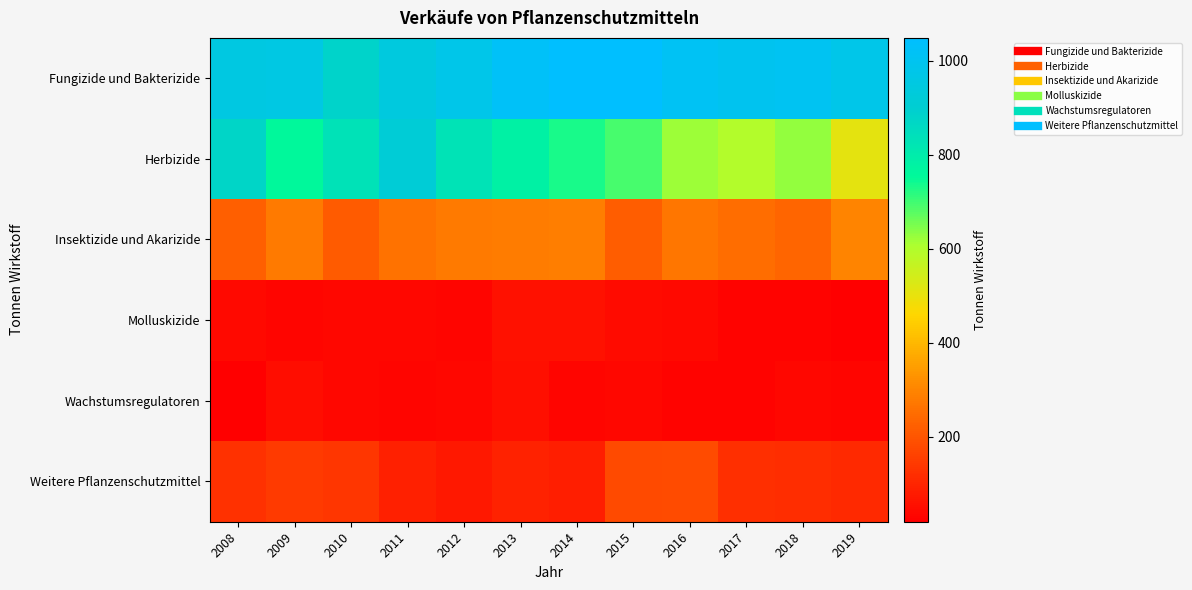

At 2018, list the series in order from smallest to largest.

Molluskizide, Wachstumsregulatoren, Weitere Pflanzenschutzmittel, Insektizide und Akarizide, Herbizide, Fungizide und Bakterizide